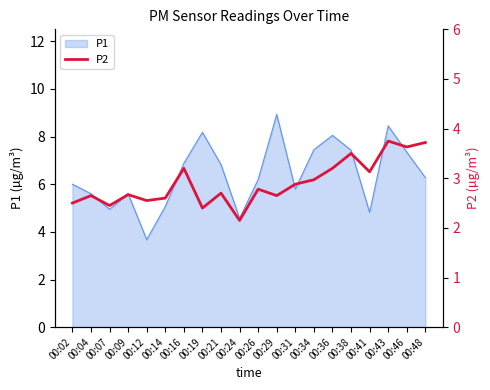

What is the lowest value of the P1 series?

3.7